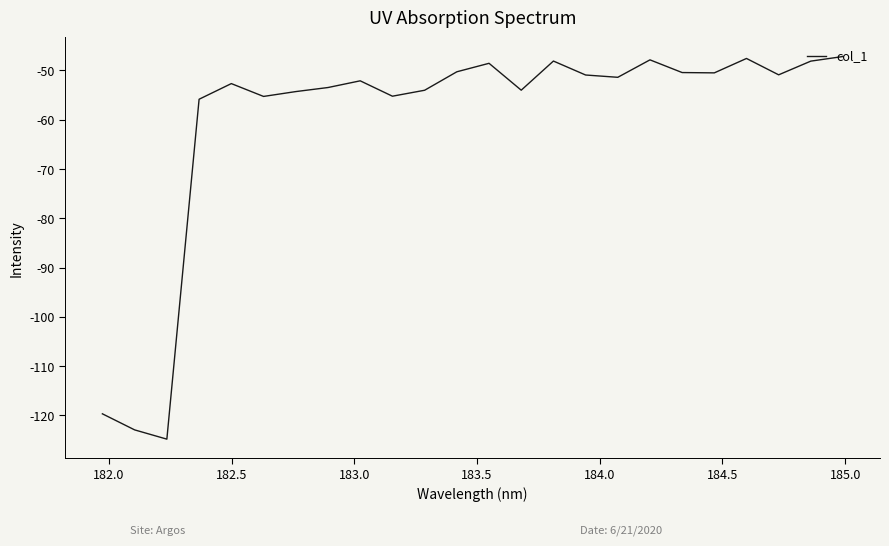

What is the minimum value shown in the chart?

-124.8